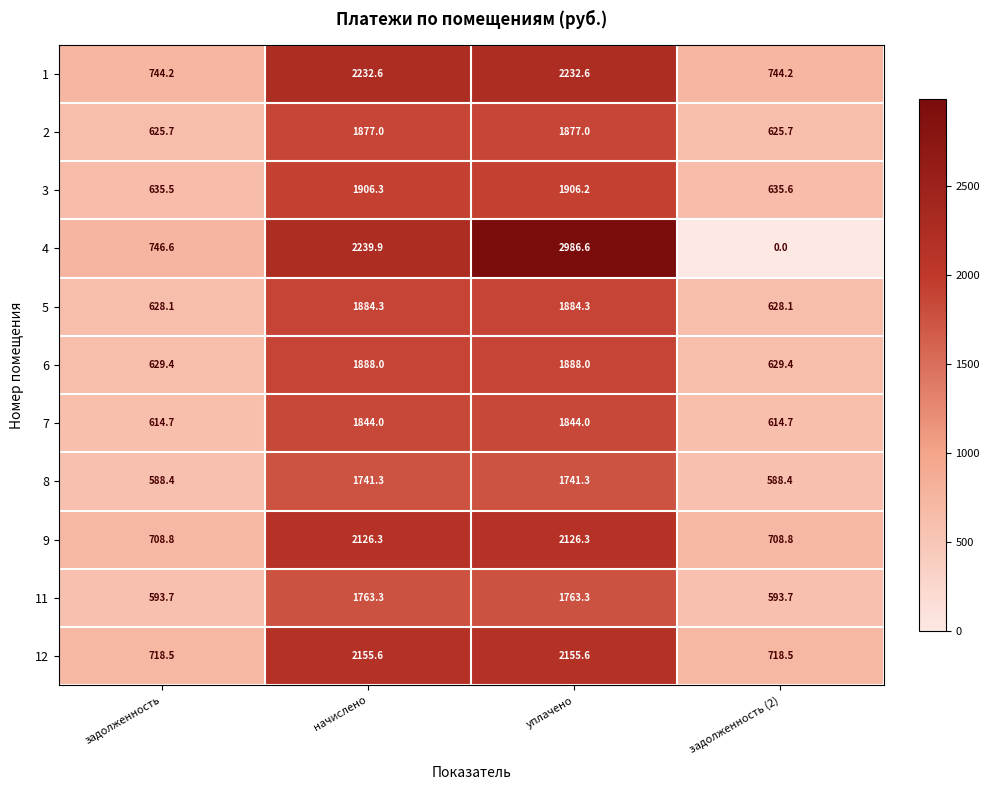

What is the approximate value of 6 at задолженность (2)?

629.4